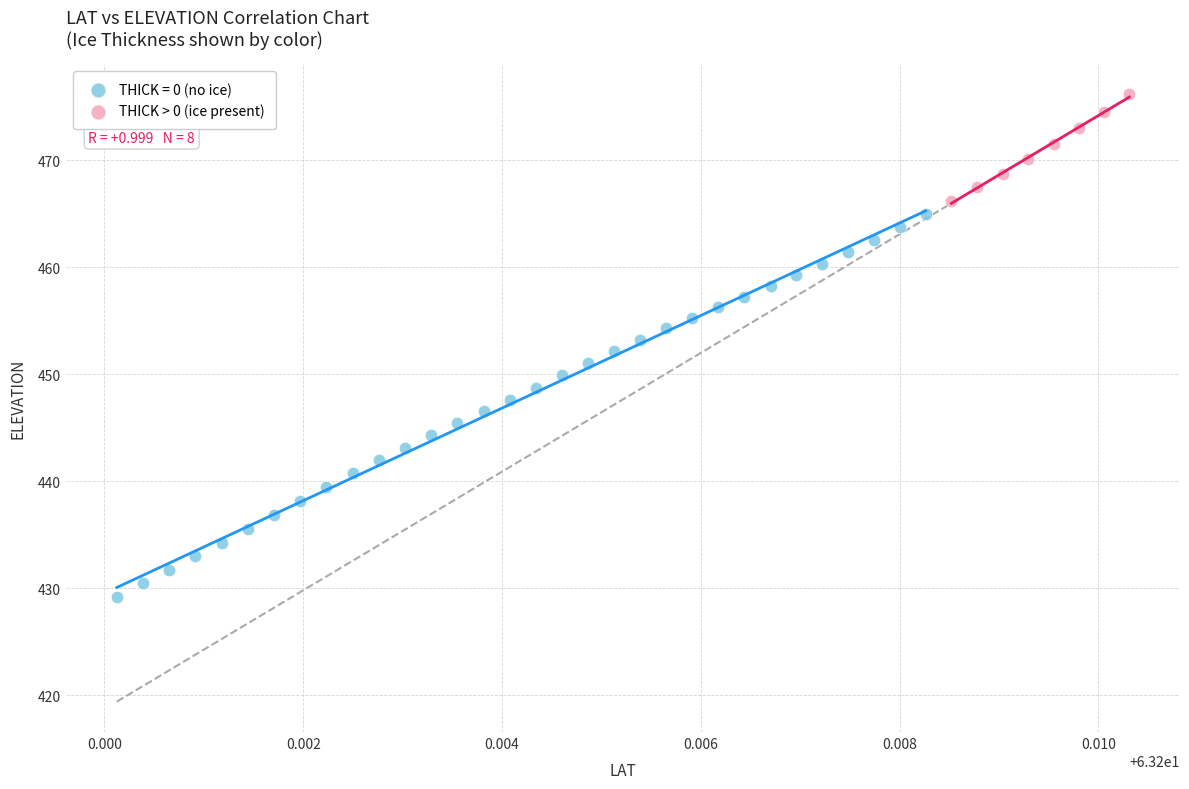

Which series contains the lowest Y value?

THICK = 0 (no ice)